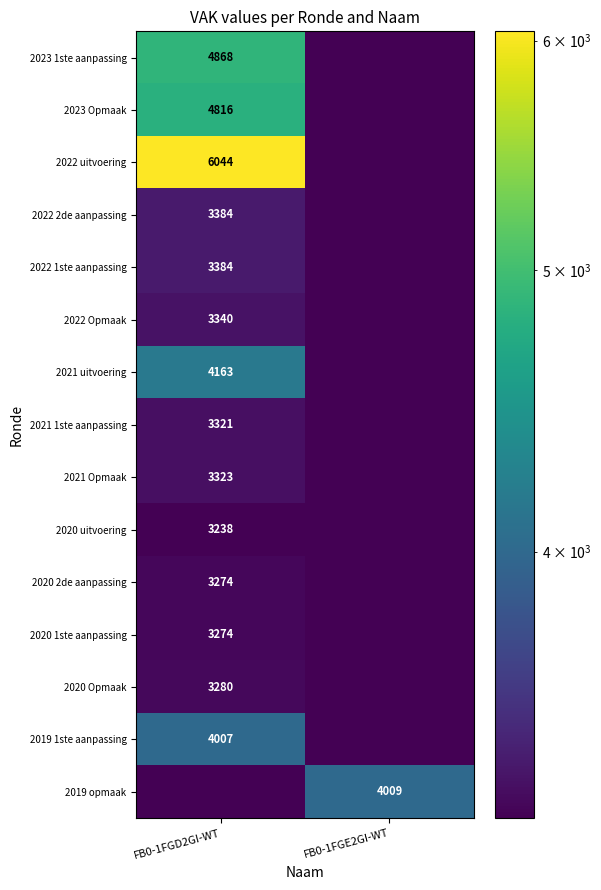

Is it true that 2023 1ste aanpassing equals 7795 at FB0-1FGD2GI-WT?

False